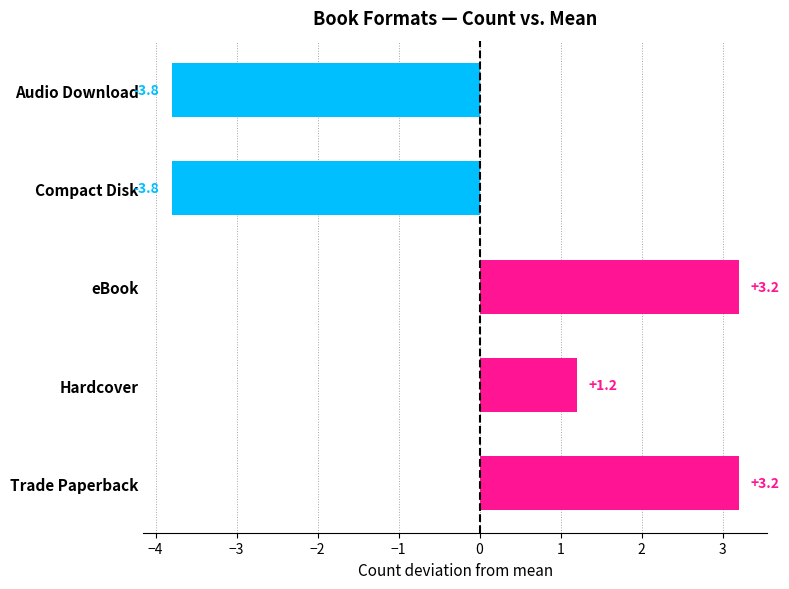

Is it true that the value at Audio Download is -3.8?

True